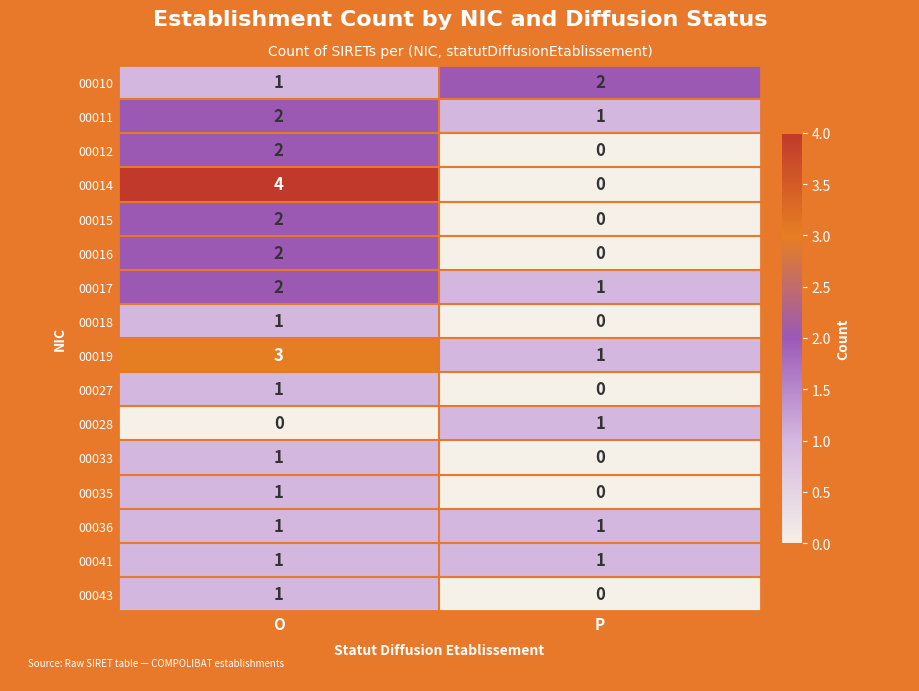

At which category does the chart reach its peak across all series?

O